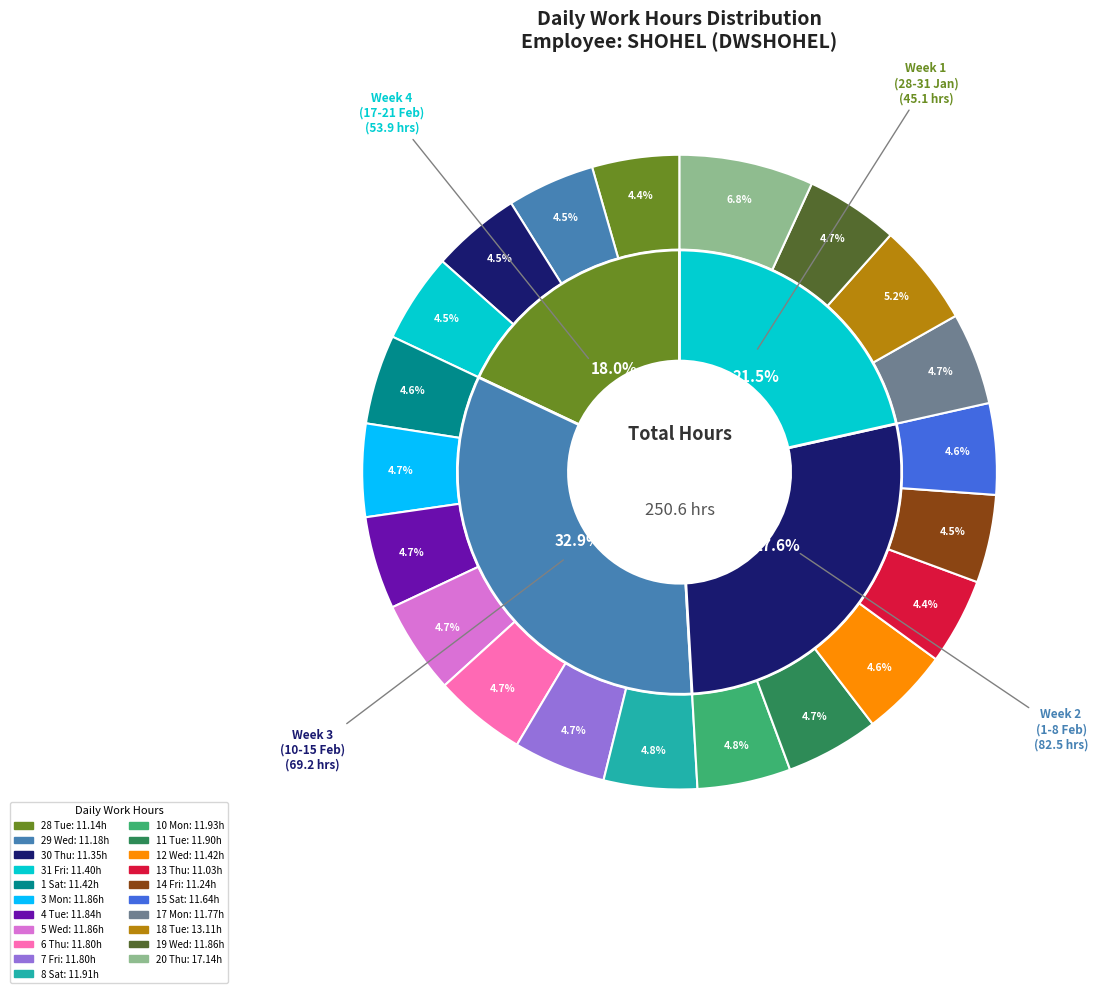

Rank the categories by value from highest to lowest.

20 Thu, 18 Tue, 10 Mon, 8 Sat, 11 Tue, 3 Mon, 5 Wed, 19 Wed, 4 Tue, 6 Thu, 7 Fri, 17 Mon, 15 Sat, 1 Sat, 12 Wed, 31 Fri, 30 Thu, 14 Fri, 29 Wed, 28 Tue, 13 Thu